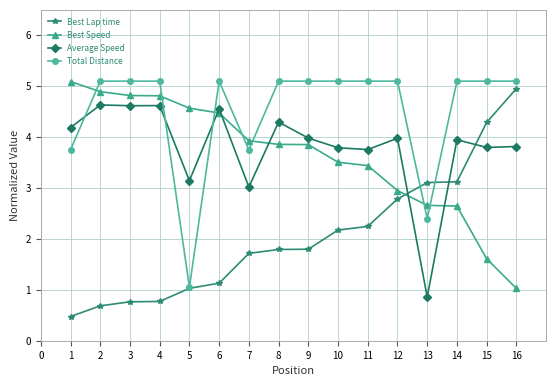

What is the maximum value for Total Distance?

5.1